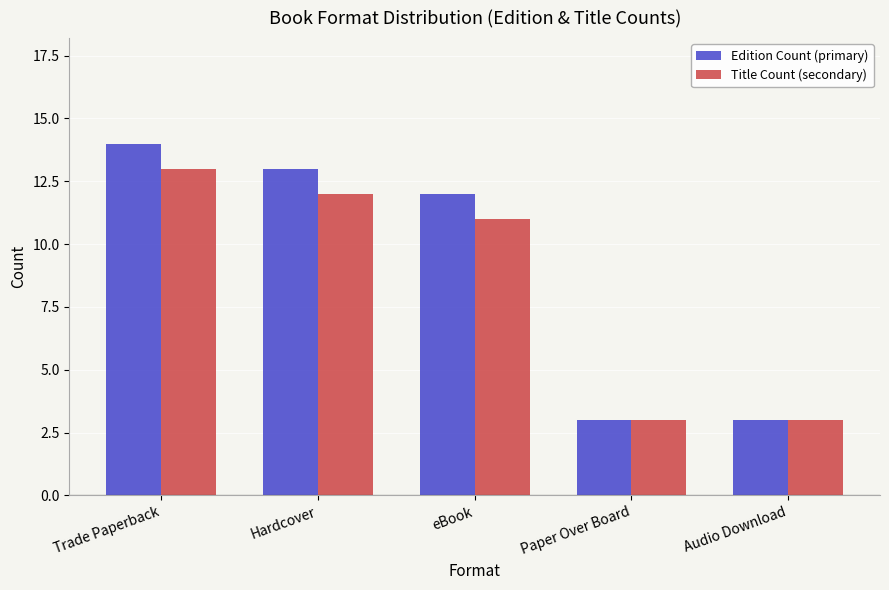

At which category is the sum across all series the highest?

Trade Paperback